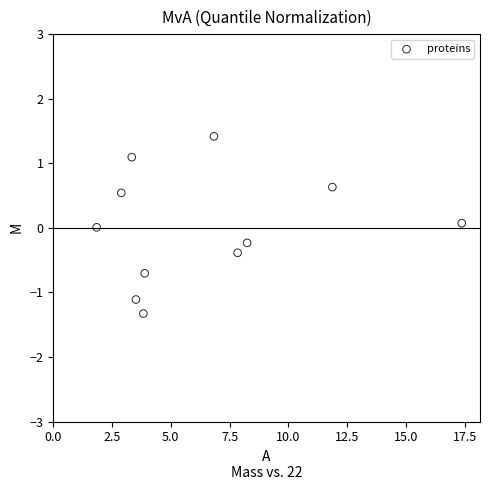

What is the range of Y values (max minus min)?

2.7